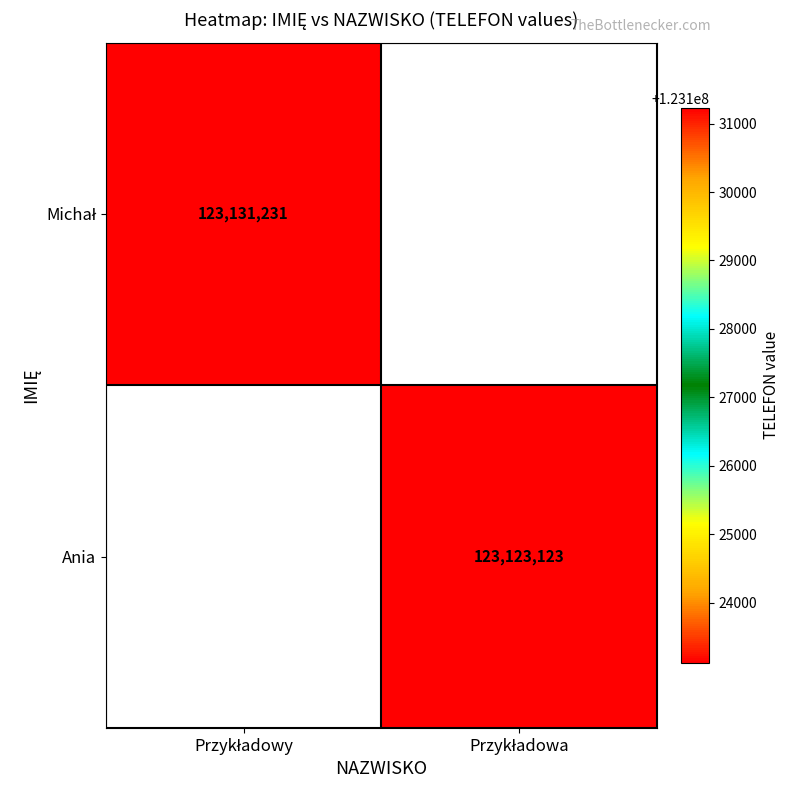

What is the maximum value shown in the chart?

123131231.0